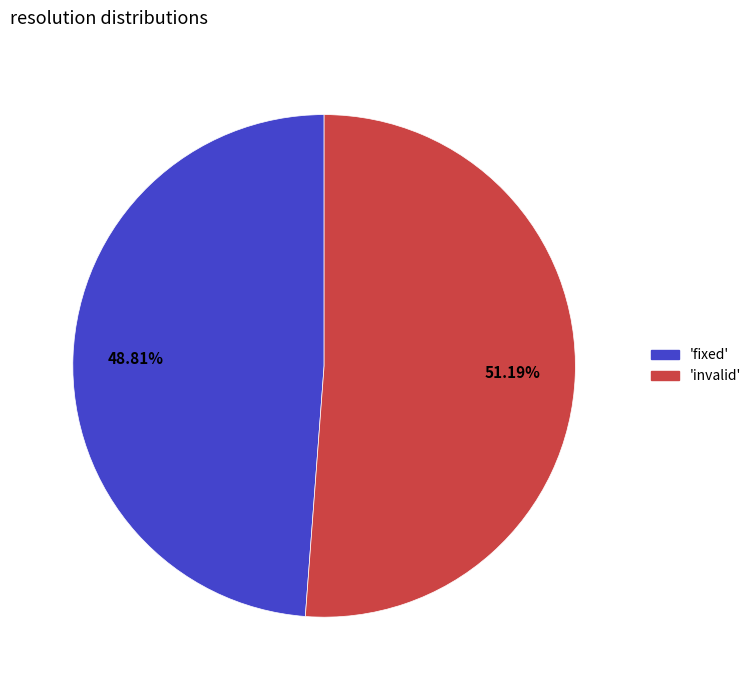

Is there any slice that represents more than half of the pie?

Yes